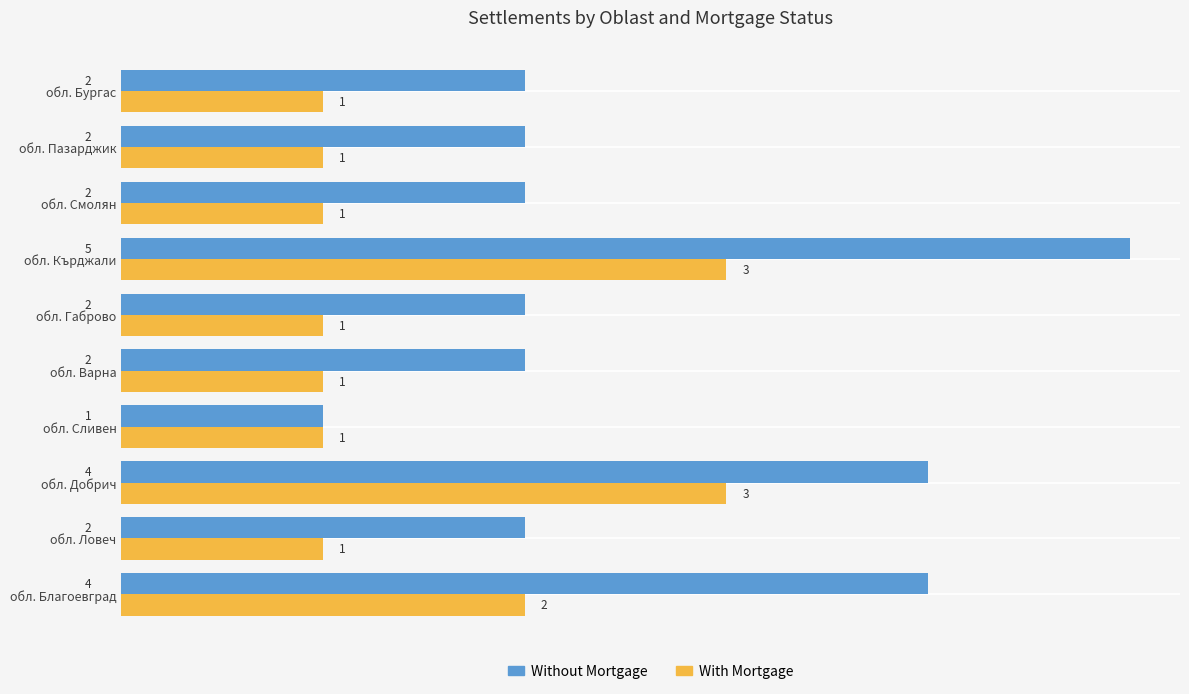

What is the average value of the Without Mortgage series?

3